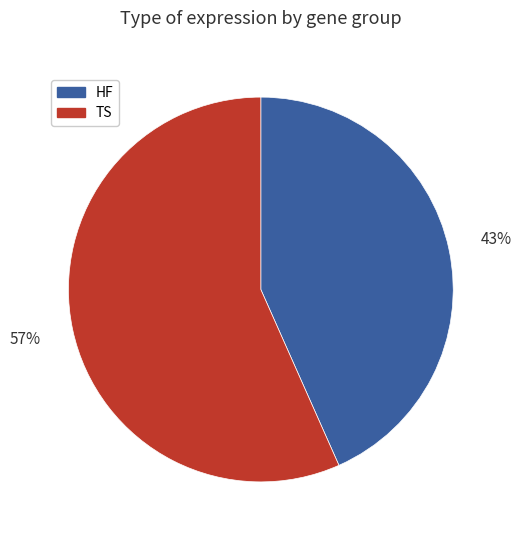

Does any single category account for the majority?

Yes